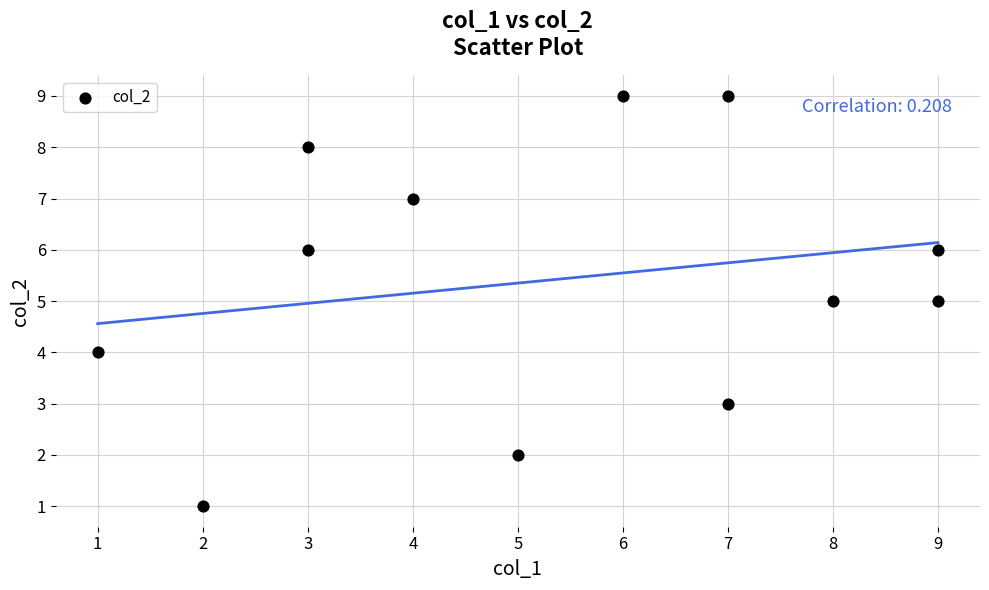

What is the average X value?

5